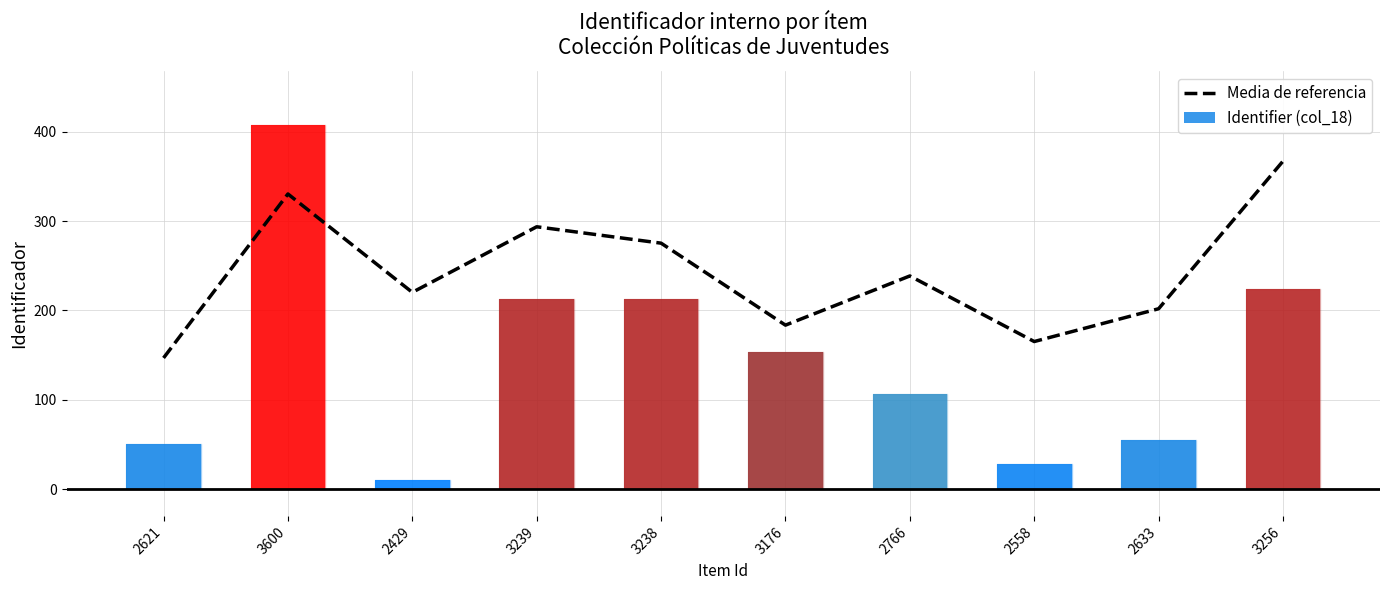

How many values in the Identifier (col_18) series exceed 153?

4